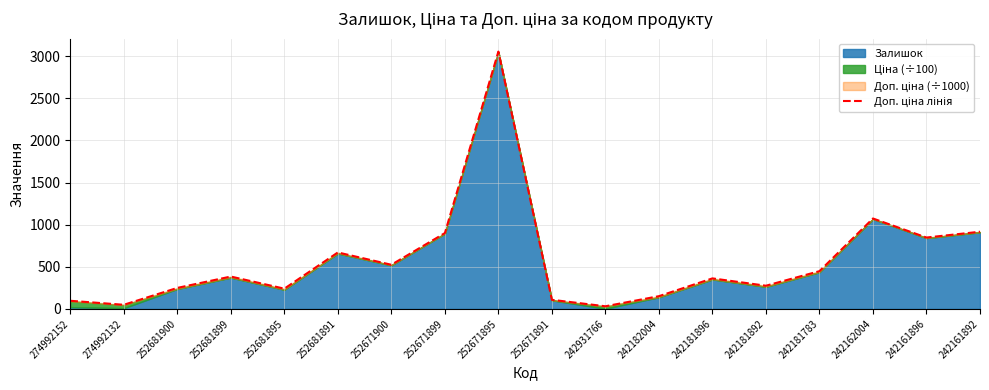

Reading left to right, what are all the values shown in this chart?

274992152=96.6	274992132=49.0	252681900=249.3	252681899=384.3	252681895=240.3	252681891=670.3	252671900=524.1	252671899=900.1	252671895=3054.1	252671891=108.1	242931766=31.3	242182004=151.3	242181896=362.3	242181892=275.3	242181783=448.3	242162004=1073.1	242161896=847.1	242161892=916.1